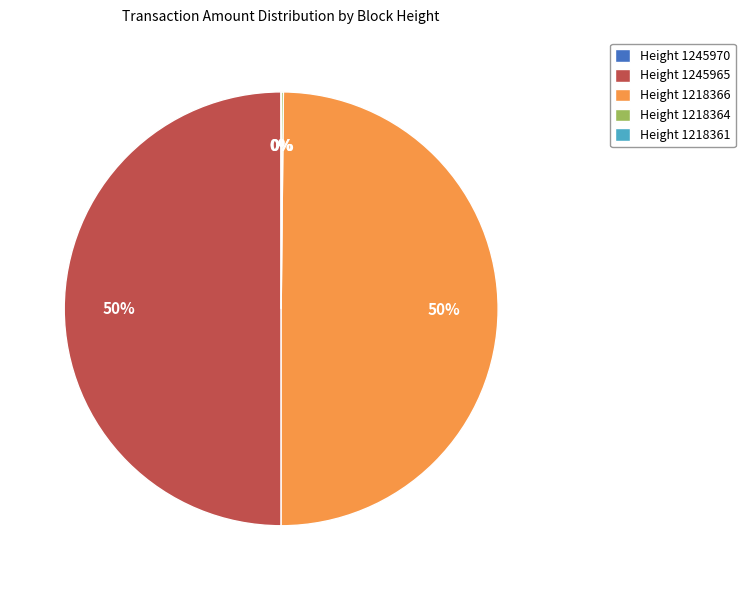

What is the ratio of the value at Height 1245965 to the value at Height 1218366?

1.0